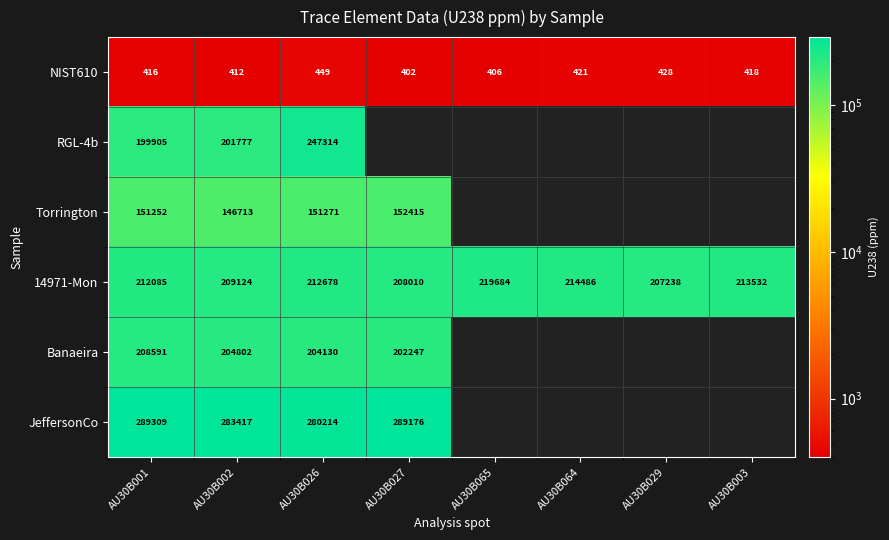

What is the greatest value displayed?

289309